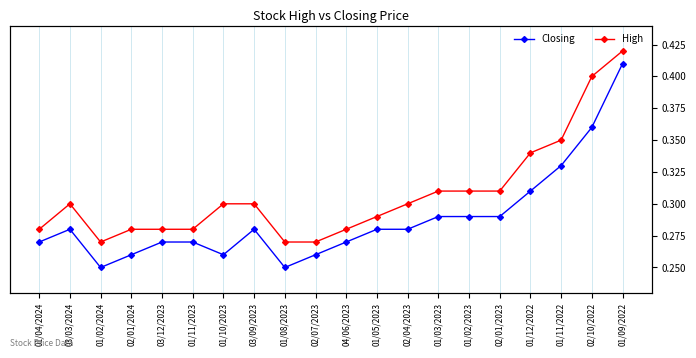

At which category does High reach its first local valley?

01/02/2024